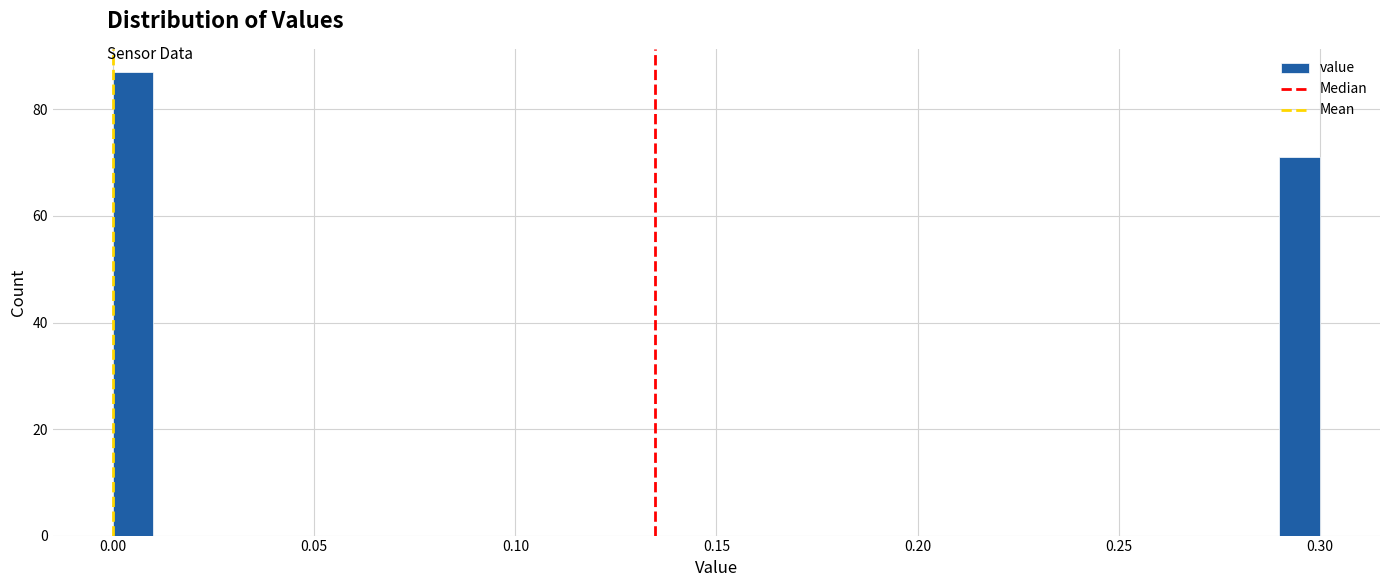

Around what value on the x-axis is the tallest bar? Give the approximate position of its centre, as read against the axis.

0.005